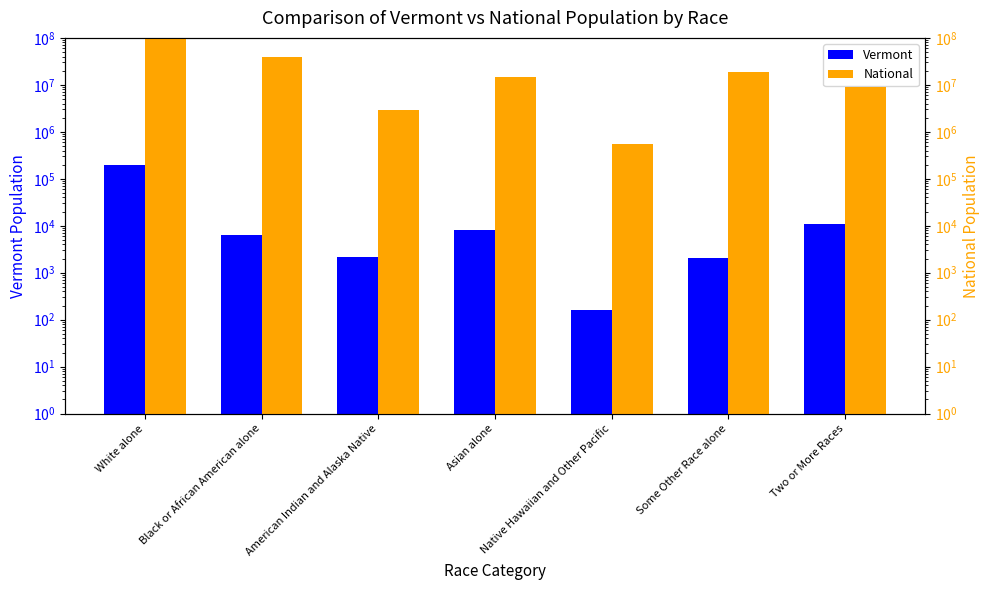

How many series are shown in this chart?

2